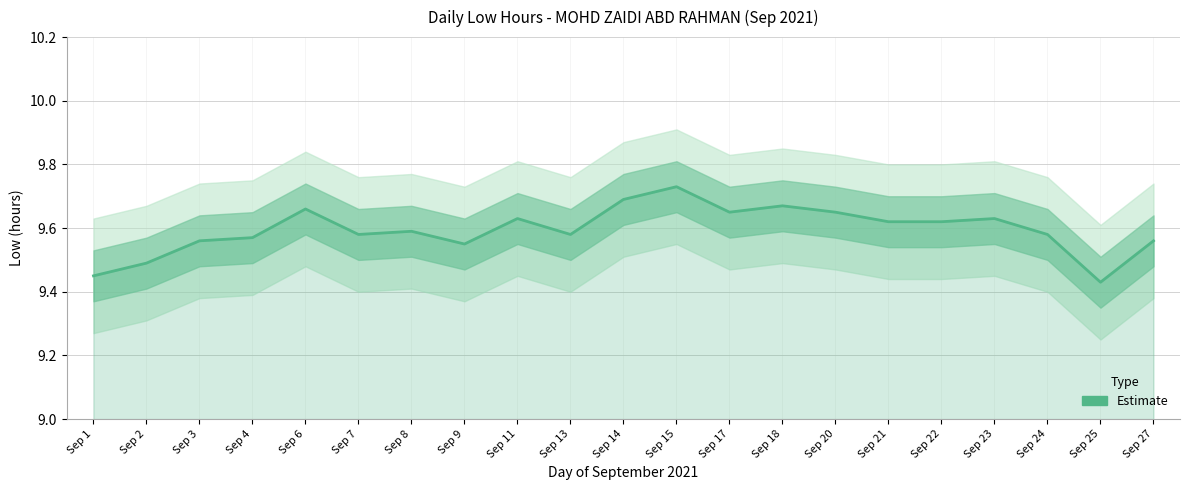

What is the value of the 15th point from the left?

9.7